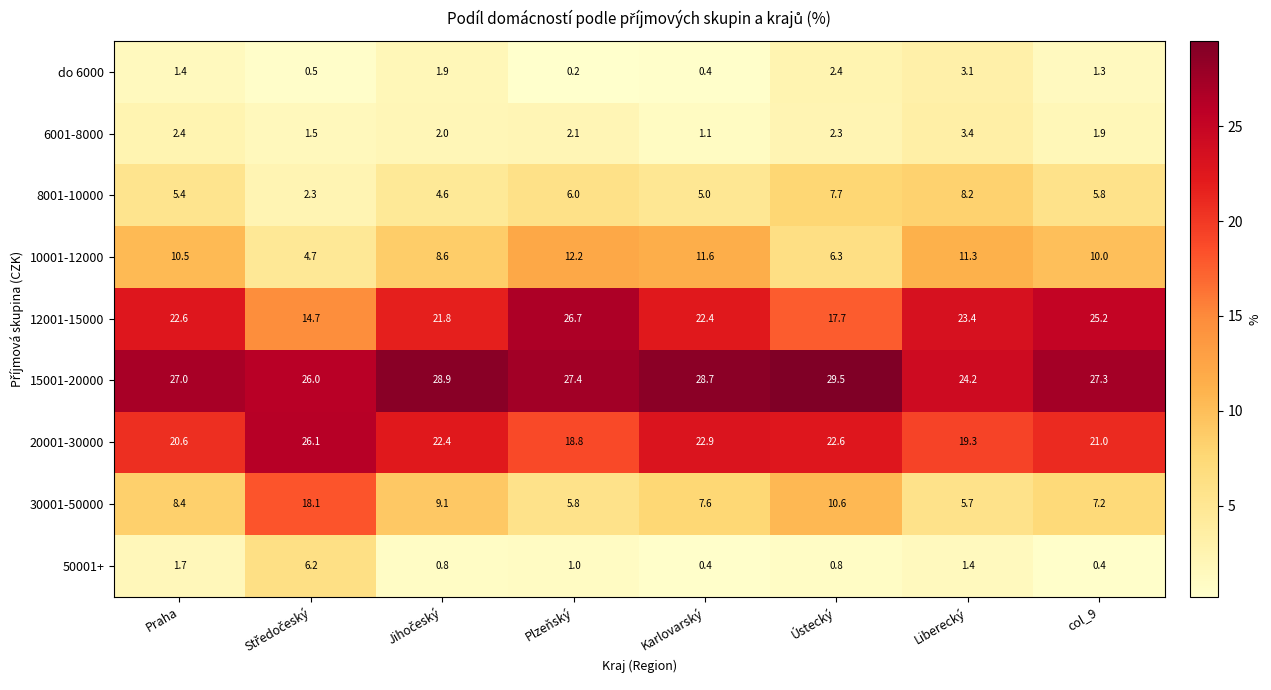

What value does the 8001-10000 series have at Karlovarský?

5.0